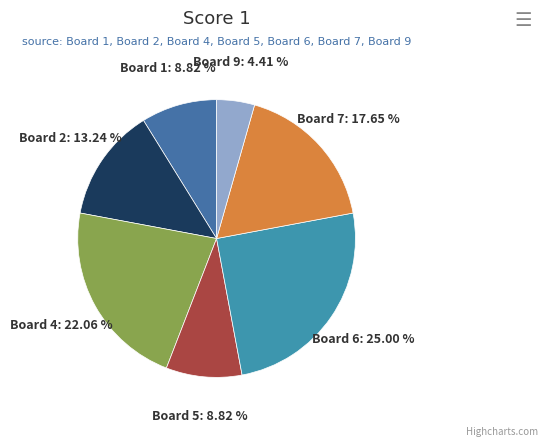

How many slices are in this pie chart?

7